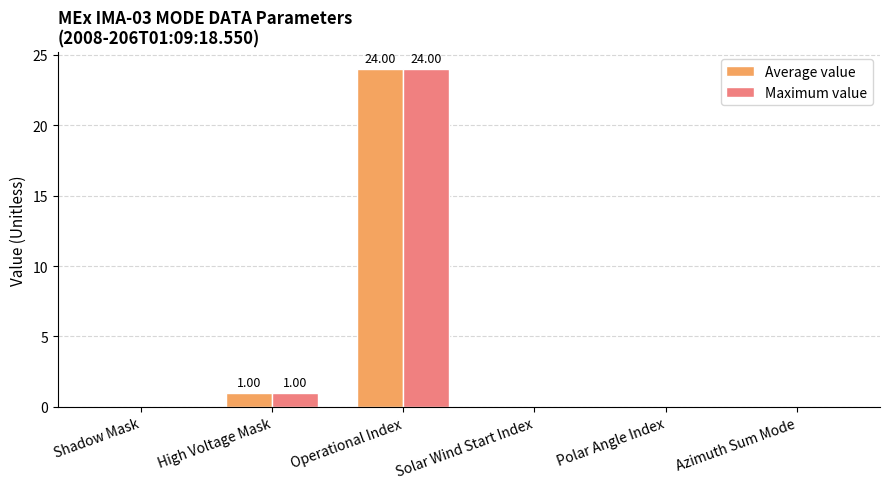

Which label corresponds to the largest value in the chart?

Operational Index